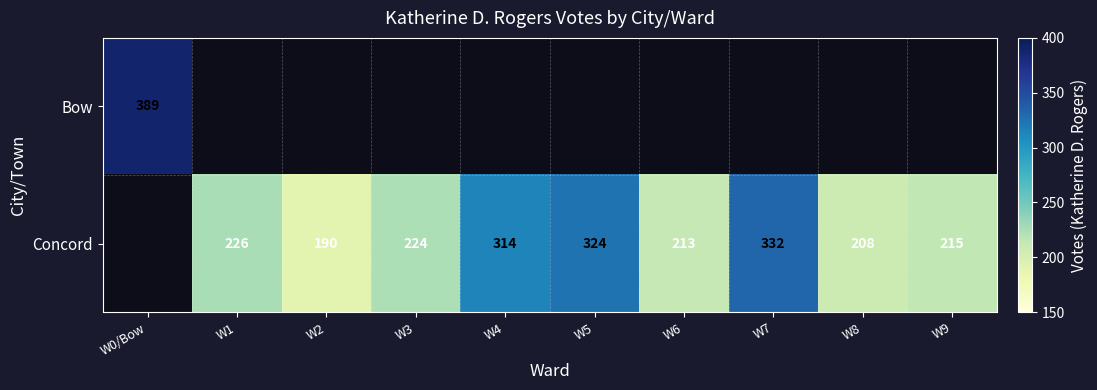

The value of Concord at W8 is 208. True or false?

True